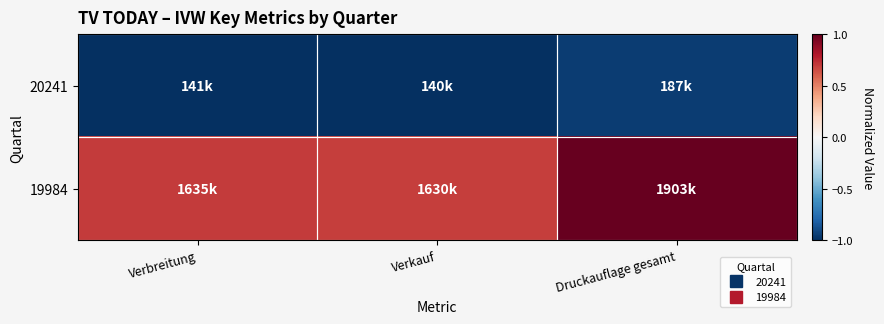

At which category does the chart reach its minimum across all series?

Verkauf